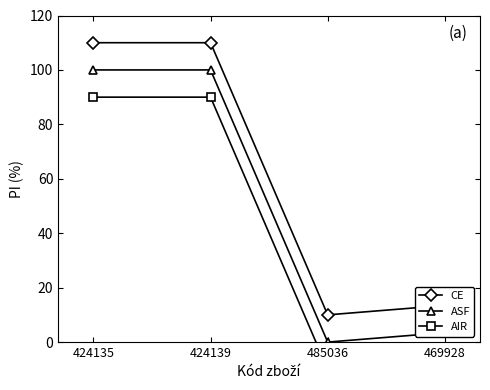

The value of CE at 424135 is 110.0. True or false?

True